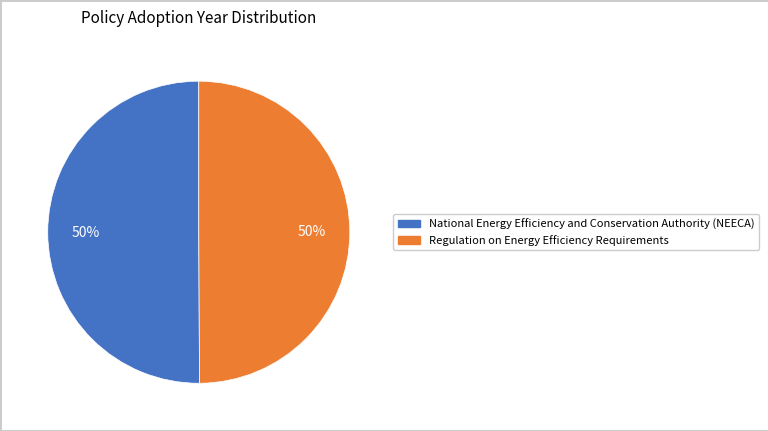

The Regulation on Energy Efficiency Requirements slice represents 63% of the pie. True or false?

False